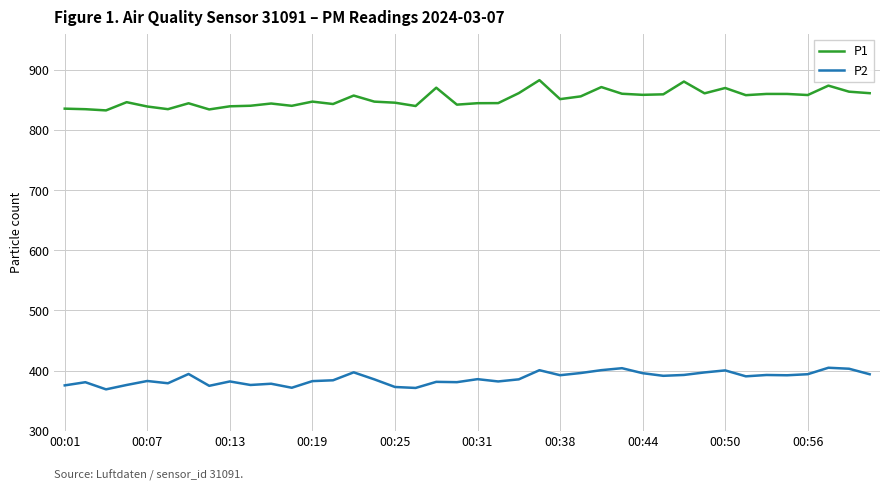

Which series has the largest total across all categories?

P1